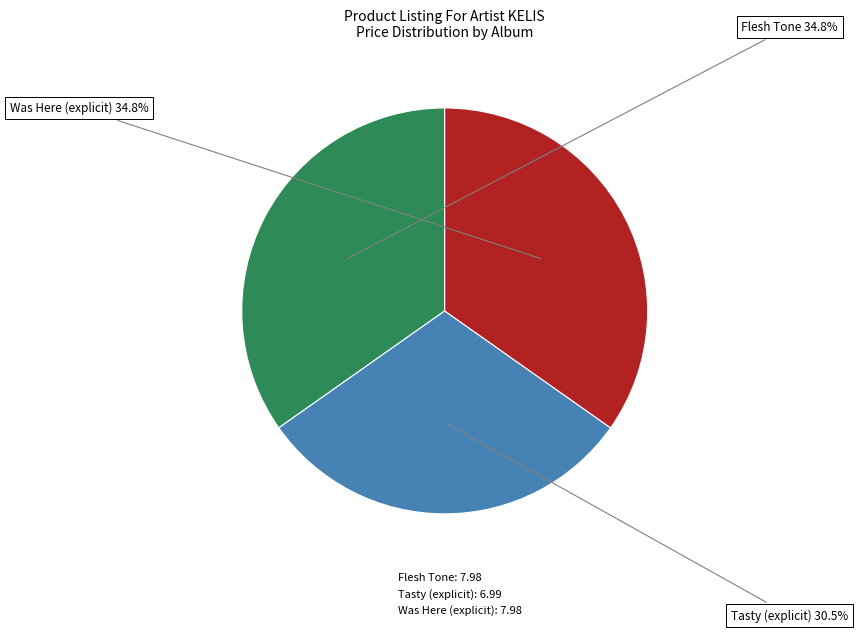

Which category has the smallest portion of the pie?

Tasty (explicit)